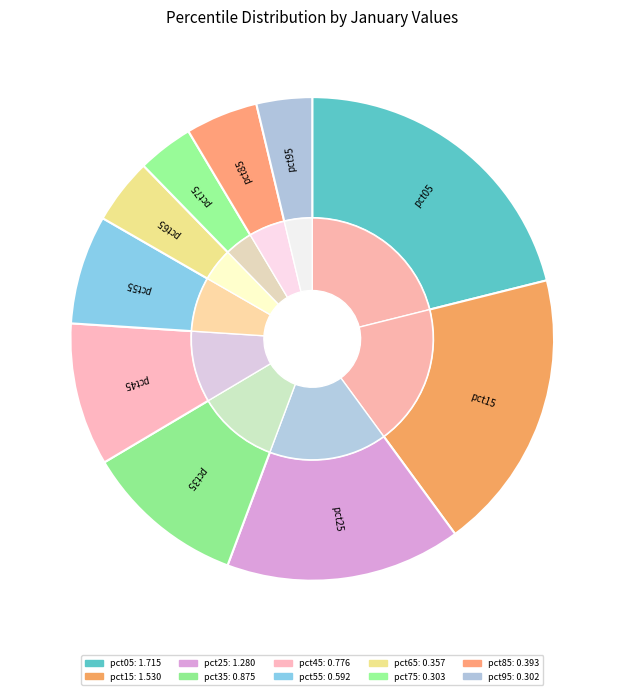

What is the ratio of the value at pct05 to the value at pct25?

1.3